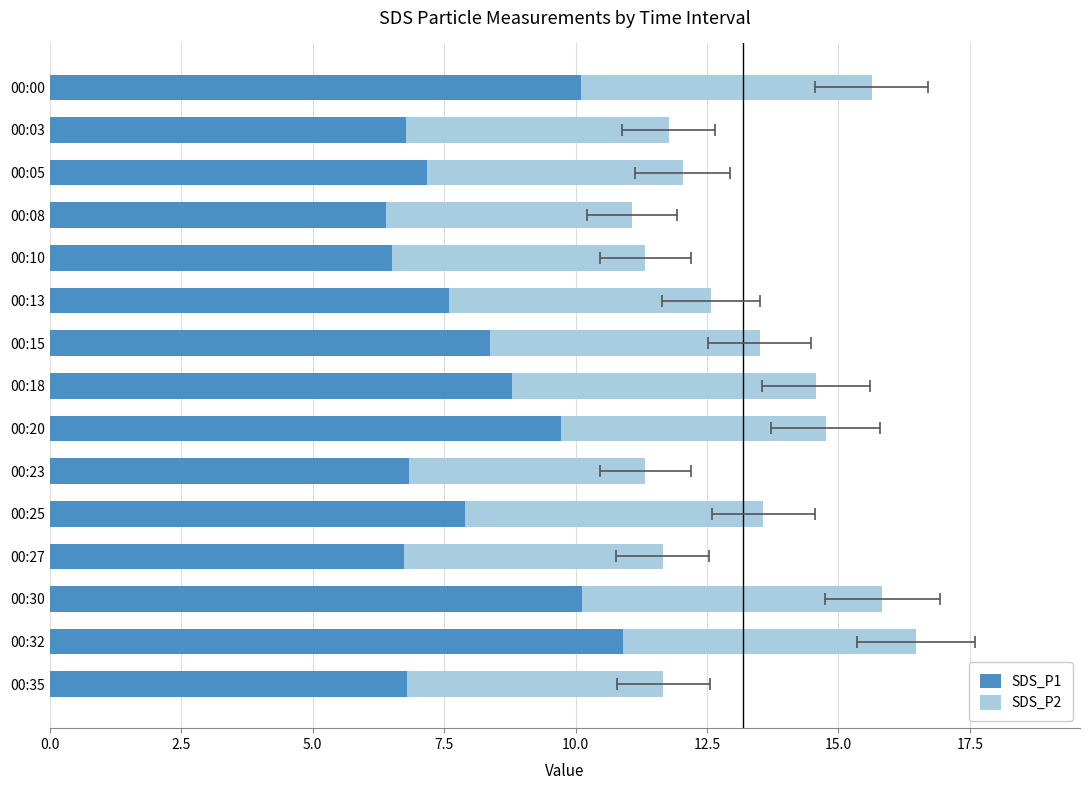

The value of SDS_P1 at 00:23 is 9.8. True or false?

False